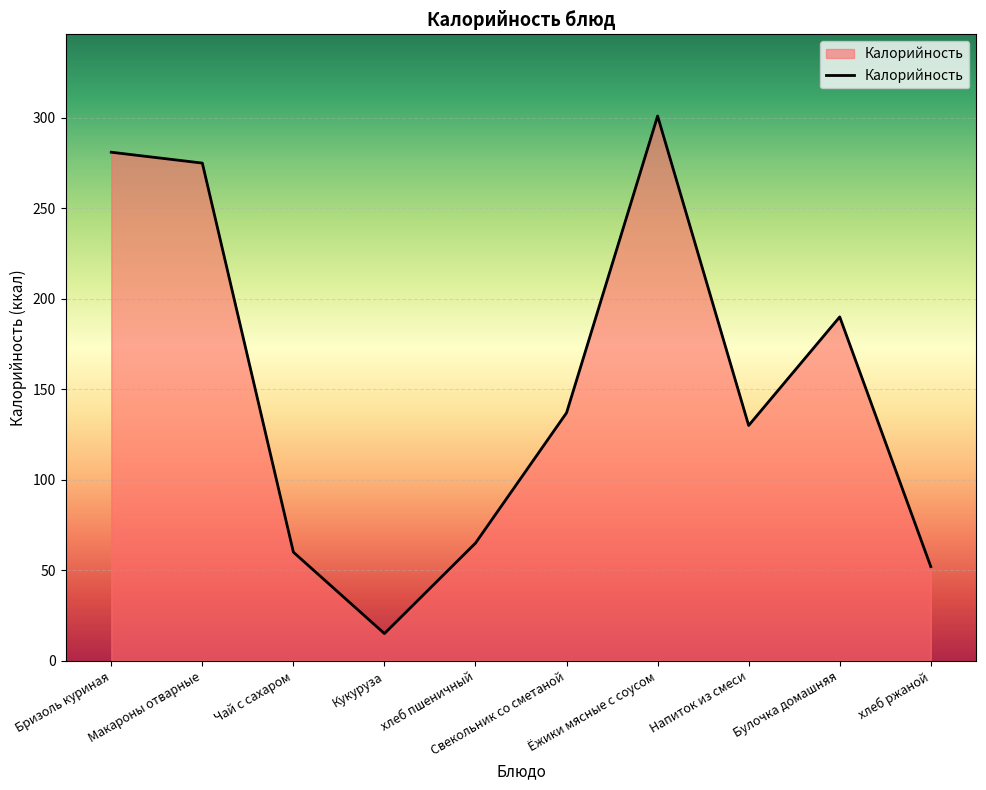

Rank the categories by value from highest to lowest.

Ёжики мясные с соусом, Бризоль куриная, Макароны отварные, Булочка домашняя, Свекольник со сметаной, Напиток из смеси, хлеб пшеничный, Чай с сахаром, хлеб ржаной, Кукуруза